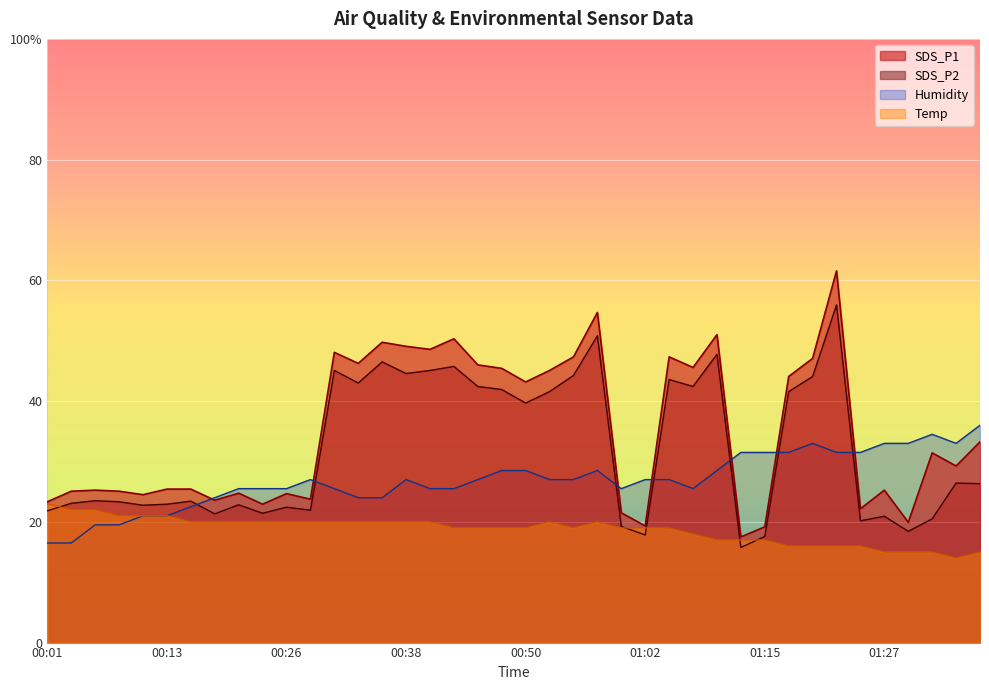

Where do SDS_P2 and Temp first cross each other?

00:01 and 00:03